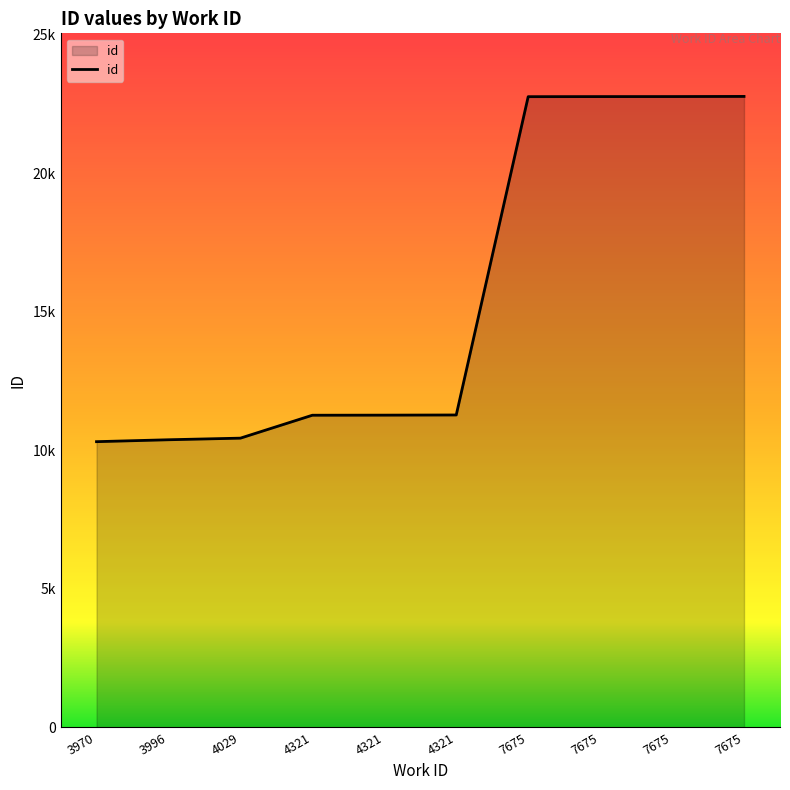

Is this an area chart (filled region under the line)?

Yes